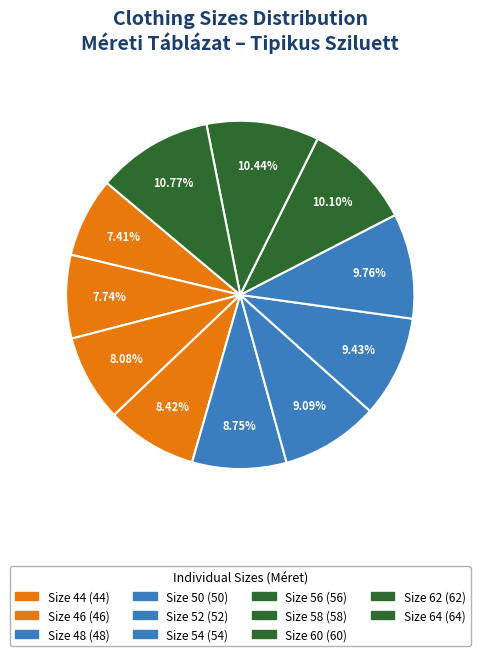

To the nearest percent, what is the difference between the largest and smallest slice percentages?

3%